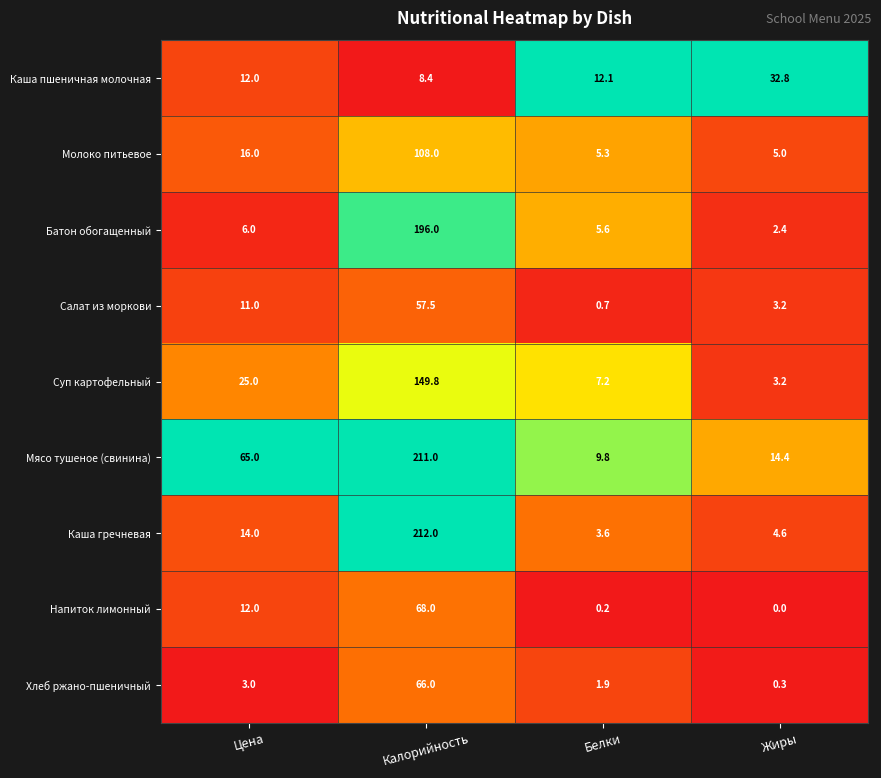

Between Цена and Белки, which series saw the biggest shift?

Мясо тушеное (свинина)